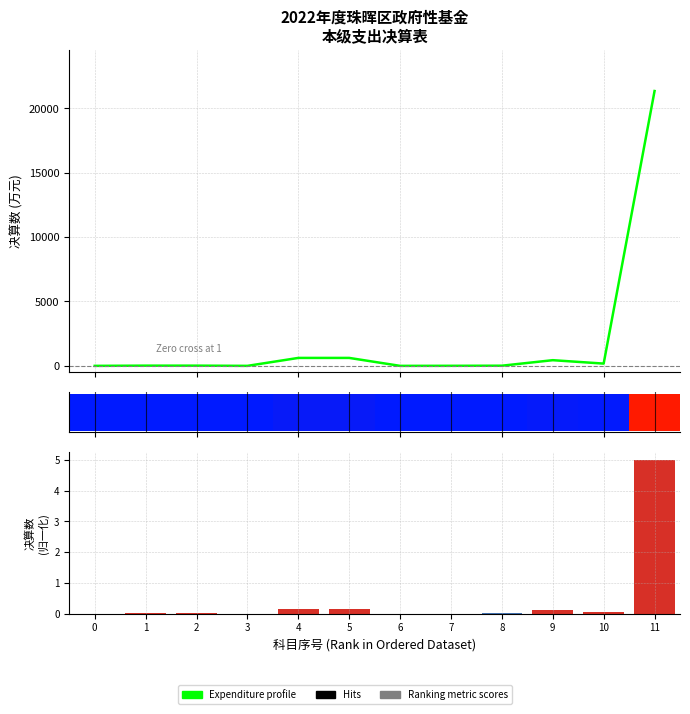

What is the difference between the second highest and second lowest values in the Expenditure profile series?

617.0